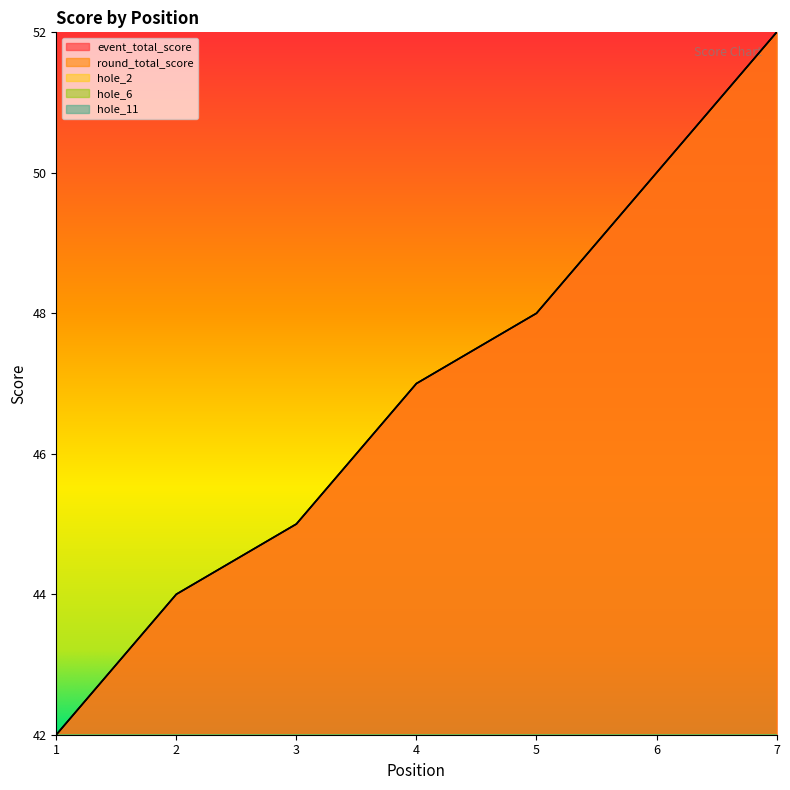

Rank the categories by hole_11 value from lowest to highest.

1, 2, 3, 6, 7, 4, 5